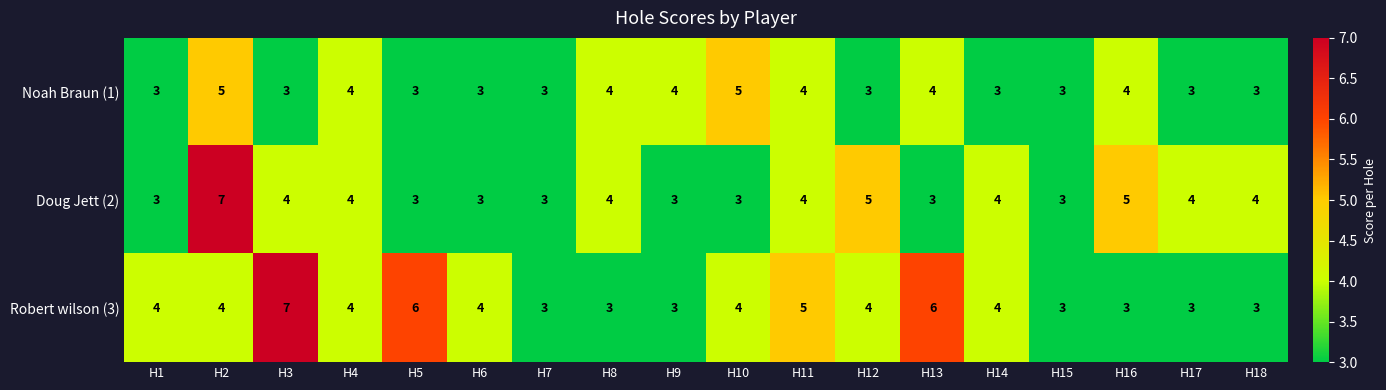

What is the average value of the Noah Braun (1) series?

4